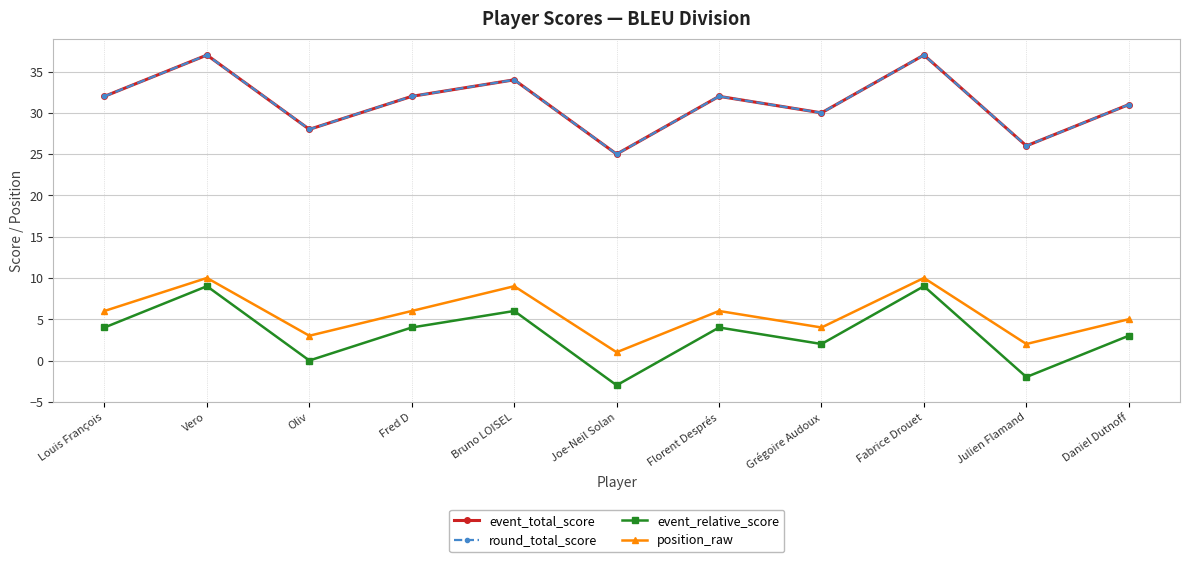

Where is round_total_score nearest to the value 31?

Daniel Dutnoff